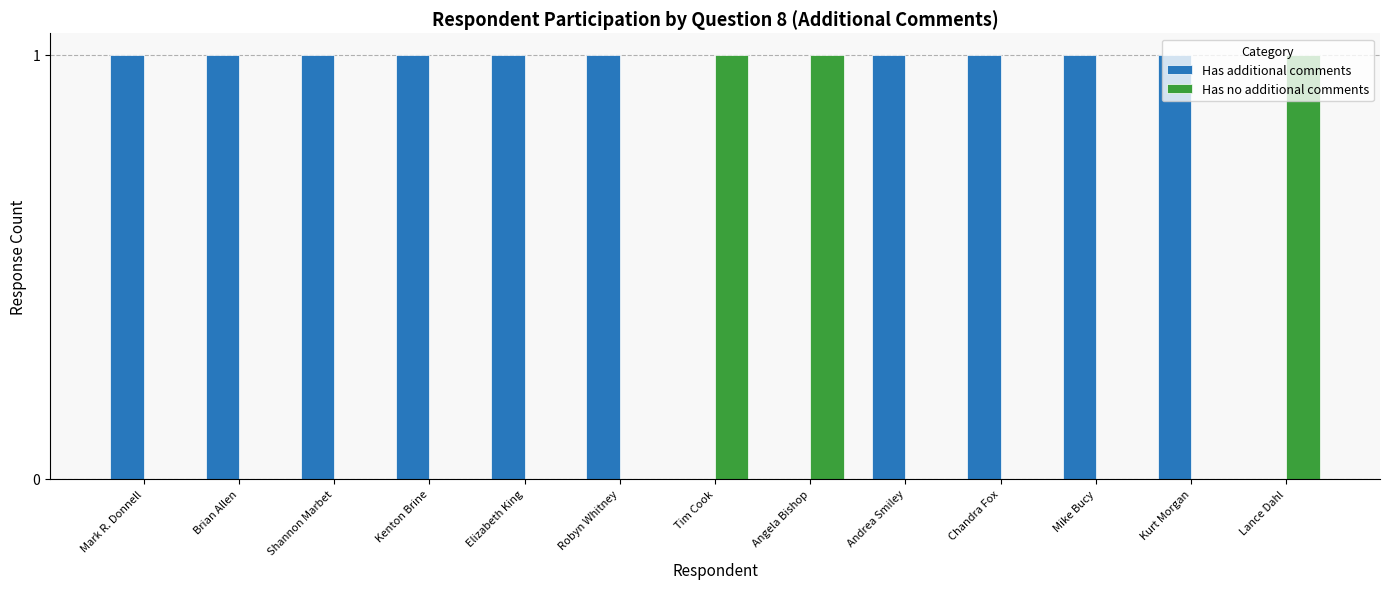

Is the value of Has additional comments at Chandra Fox greater than the value of Has no additional comments at Robyn Whitney?

Yes